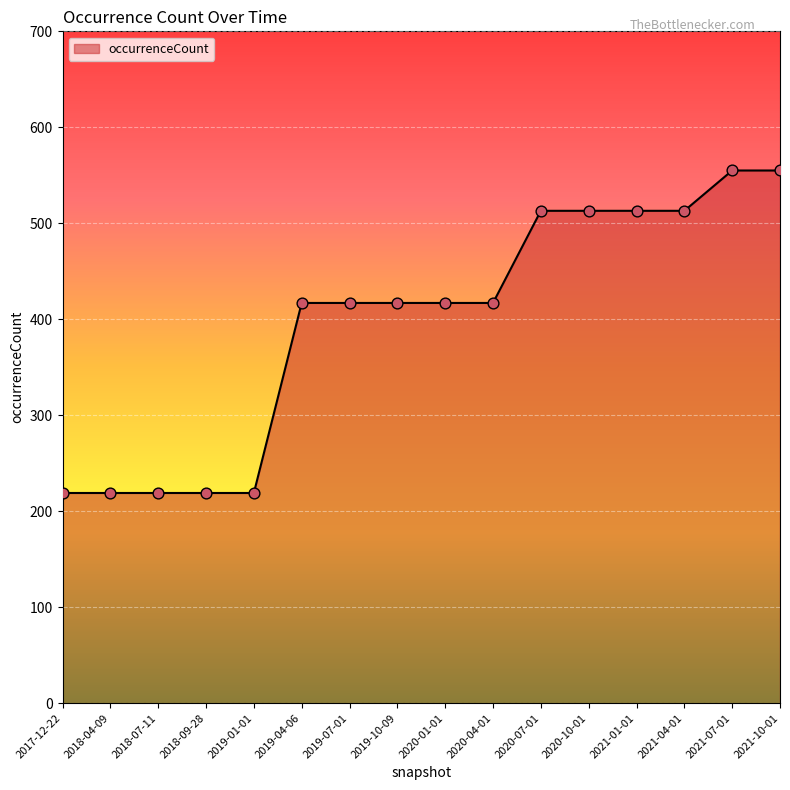

What is the change in value from 2021-04-01 to 2021-07-01?

+42